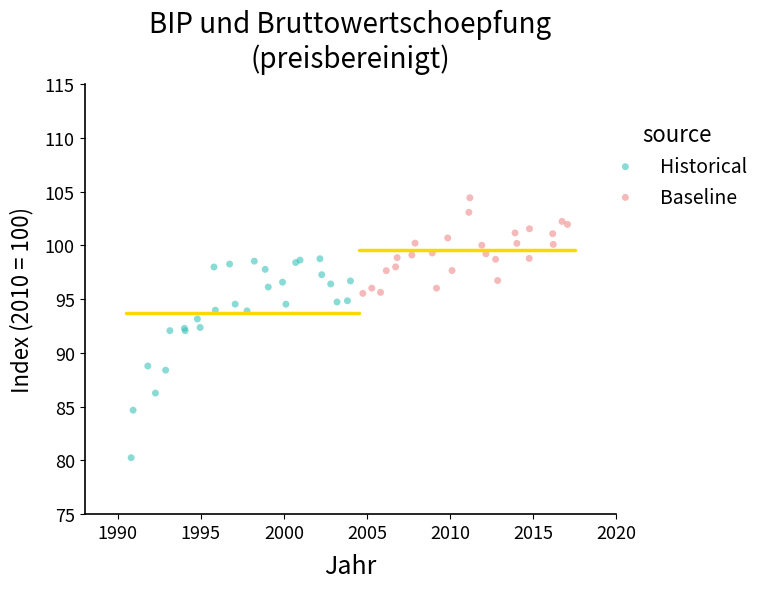

Which series reaches the minimum Y coordinate?

Historical